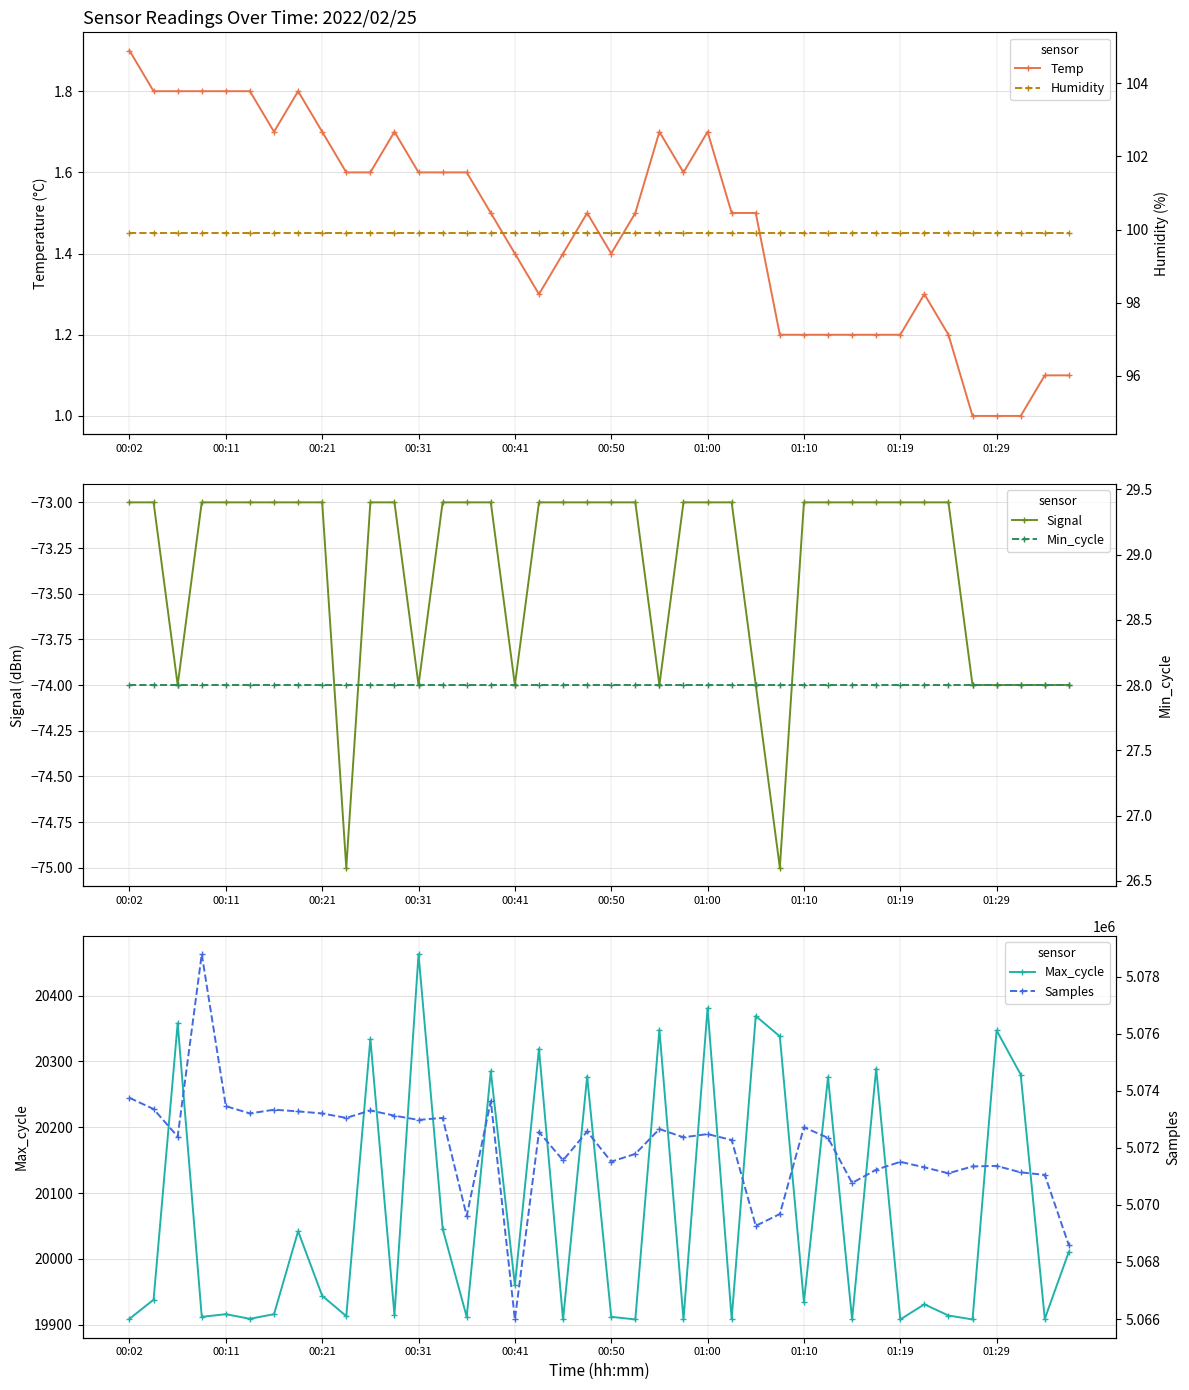

Which series has the widest spread of values?

Samples